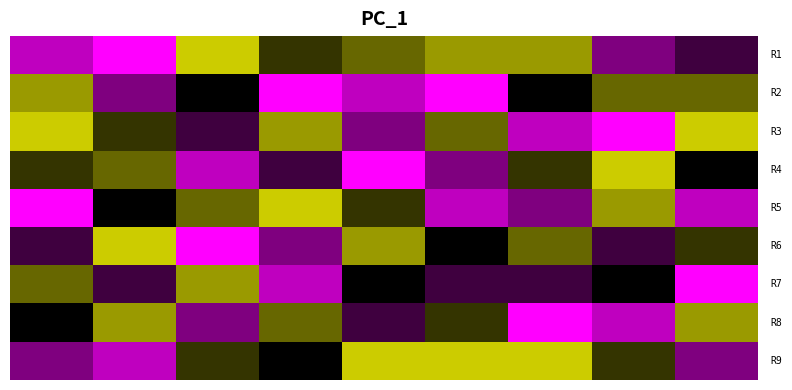

At how many categories does at least one series exceed 7?

9